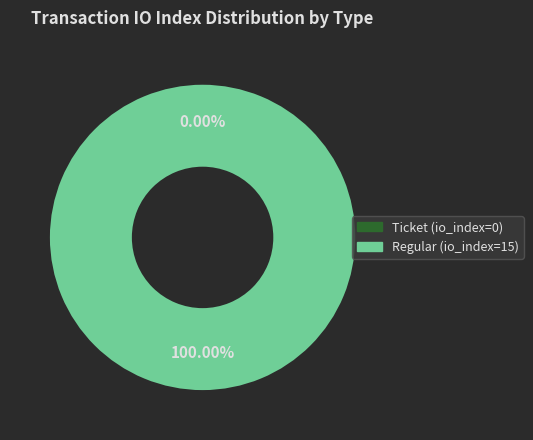

How many slices are in this pie chart?

2